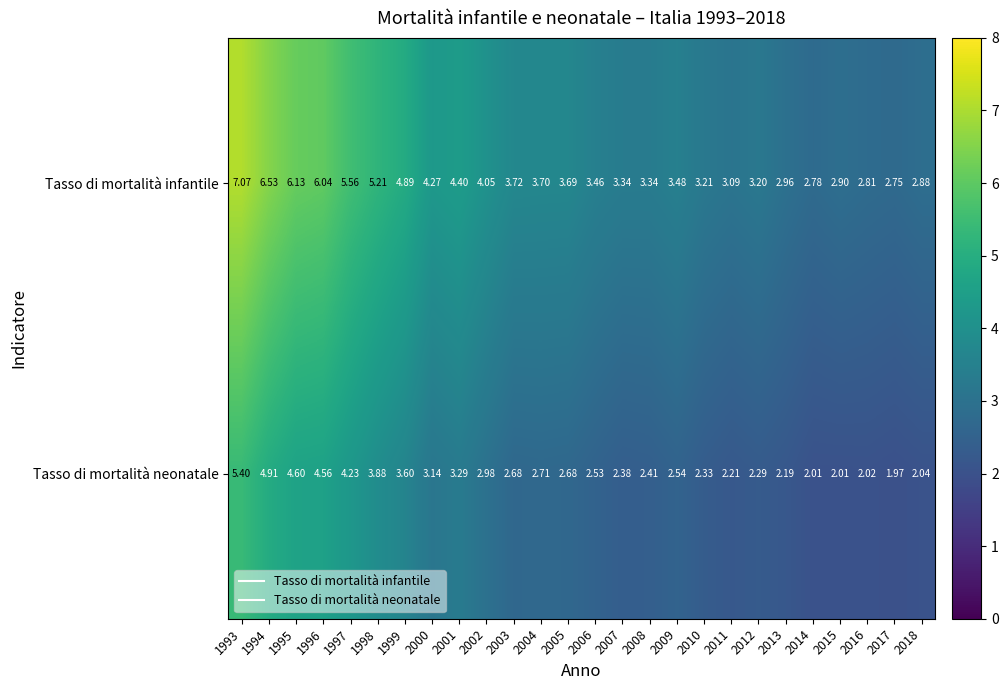

List the series in order of their overall mean, highest first.

Tasso di mortalità infantile, Tasso di mortalità neonatale